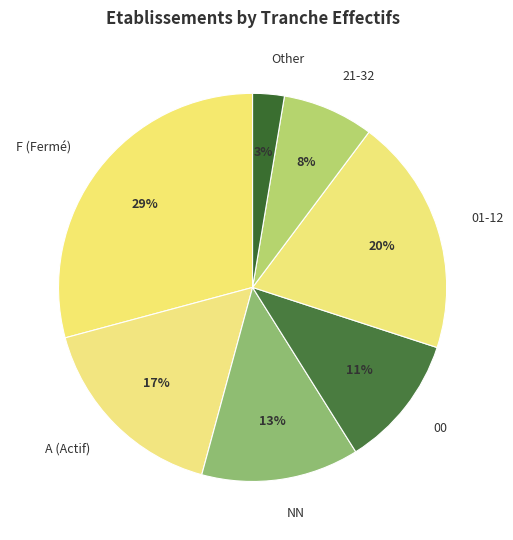

Which has a higher value, 00 or 21-32?

00